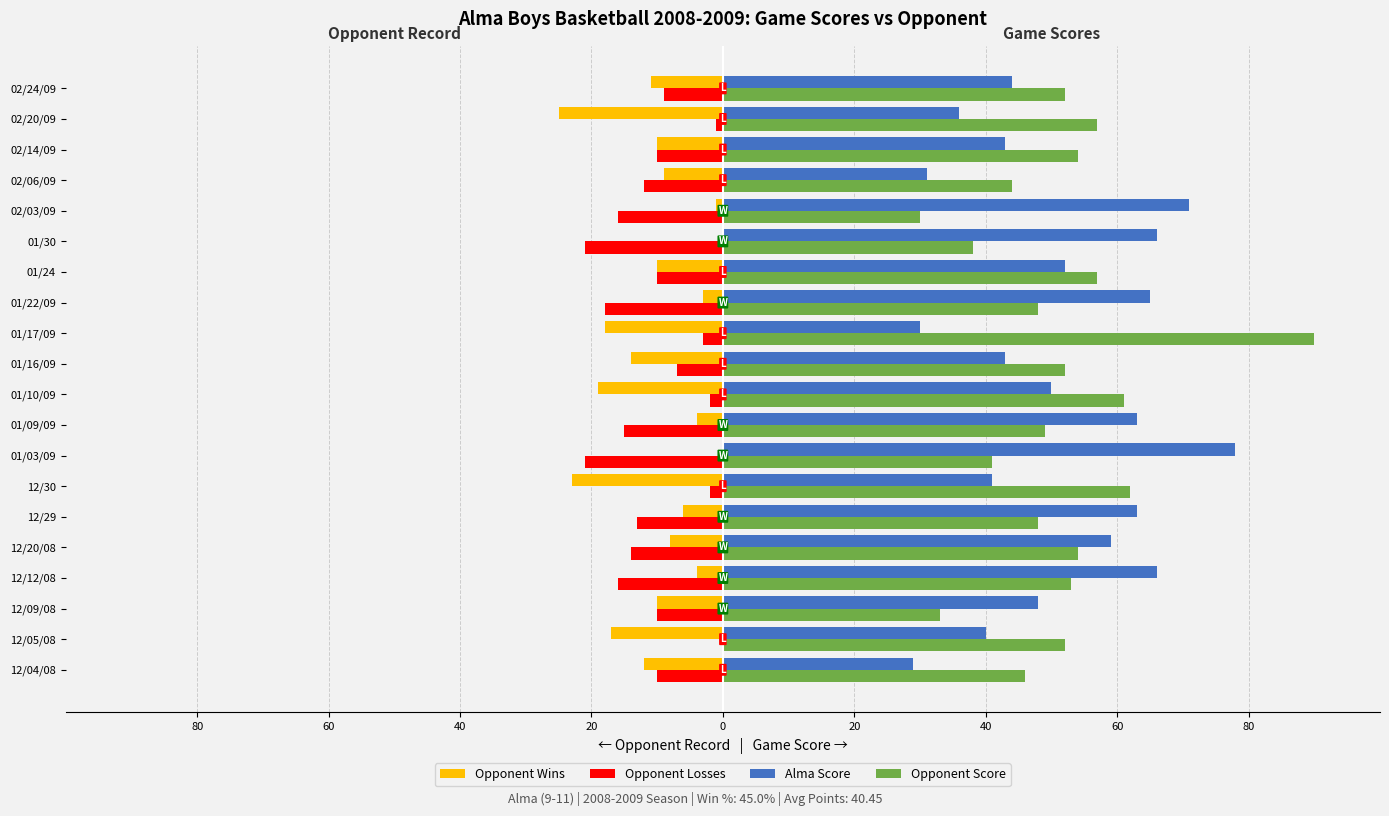

Which series has the widest spread of values?

Opponent Score